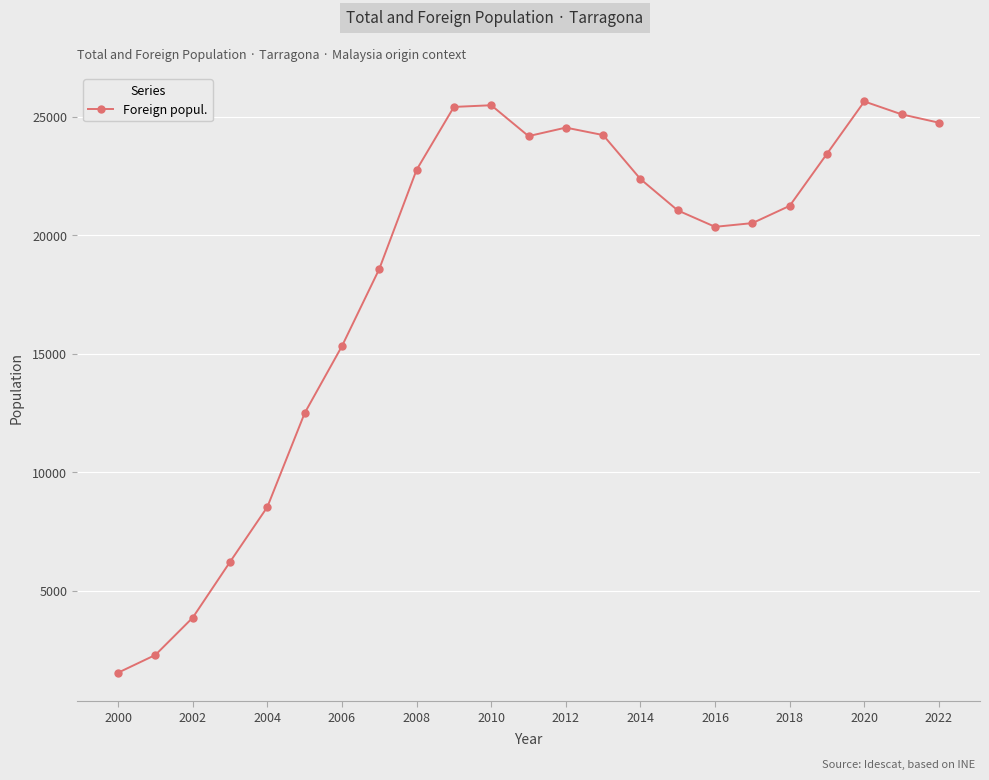

What is the value of the 2nd point from the left?

2296